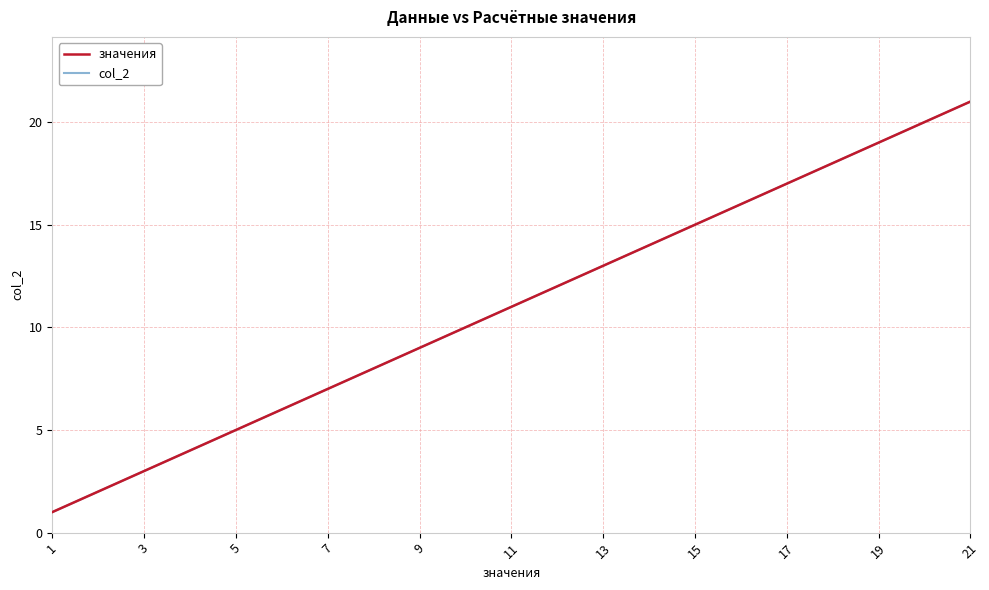

Does the chart have visible grid lines?

Yes